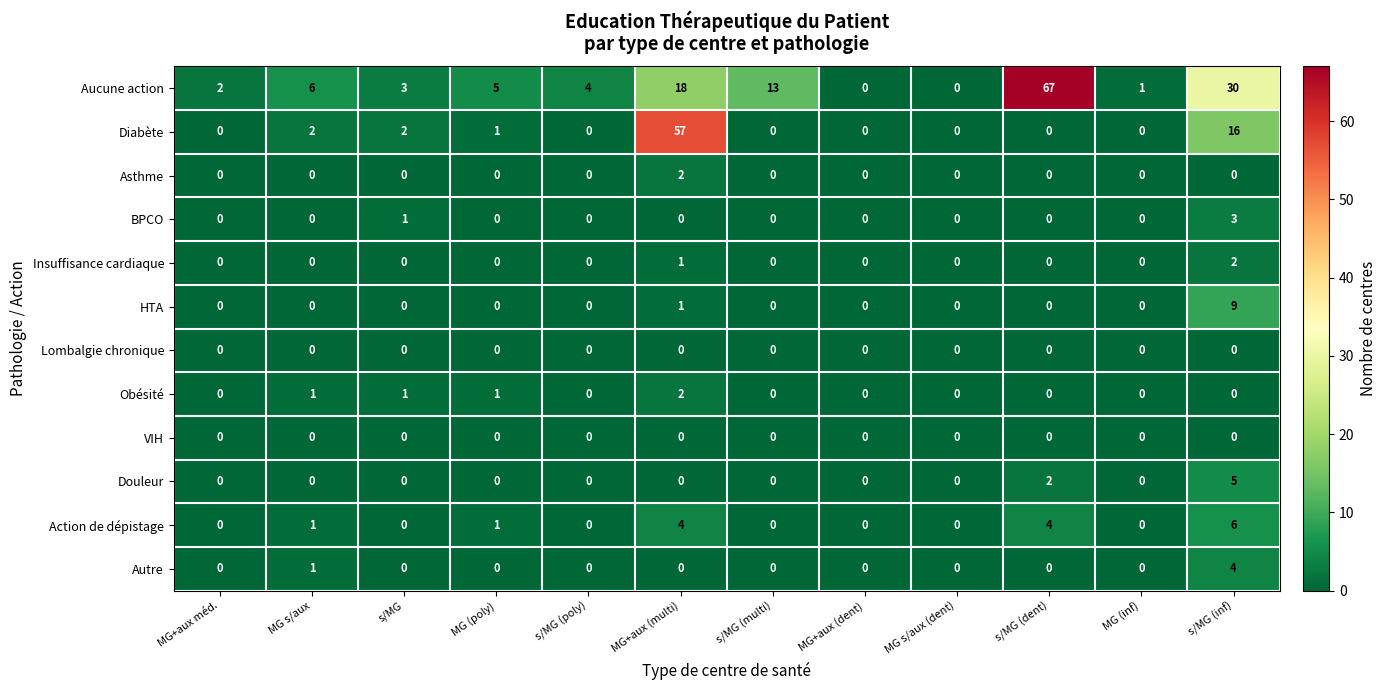

Which series has the largest total across all categories?

Aucune action